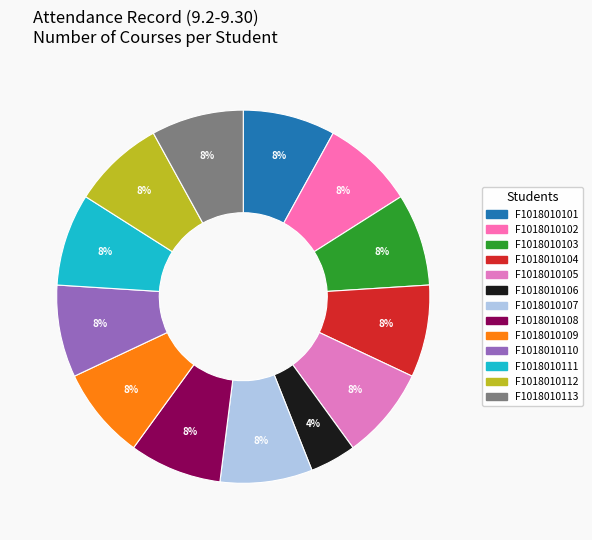

Is it true that F1018010110 is 20% of the pie?

False